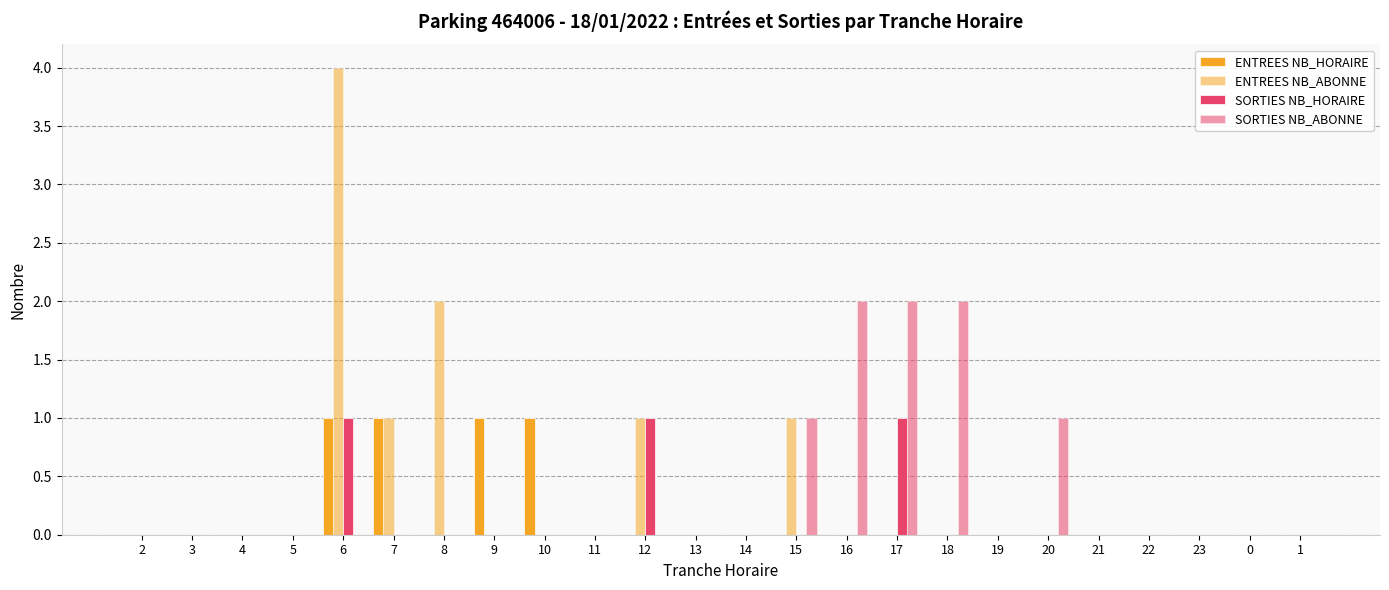

How many groups of bars are there?

24